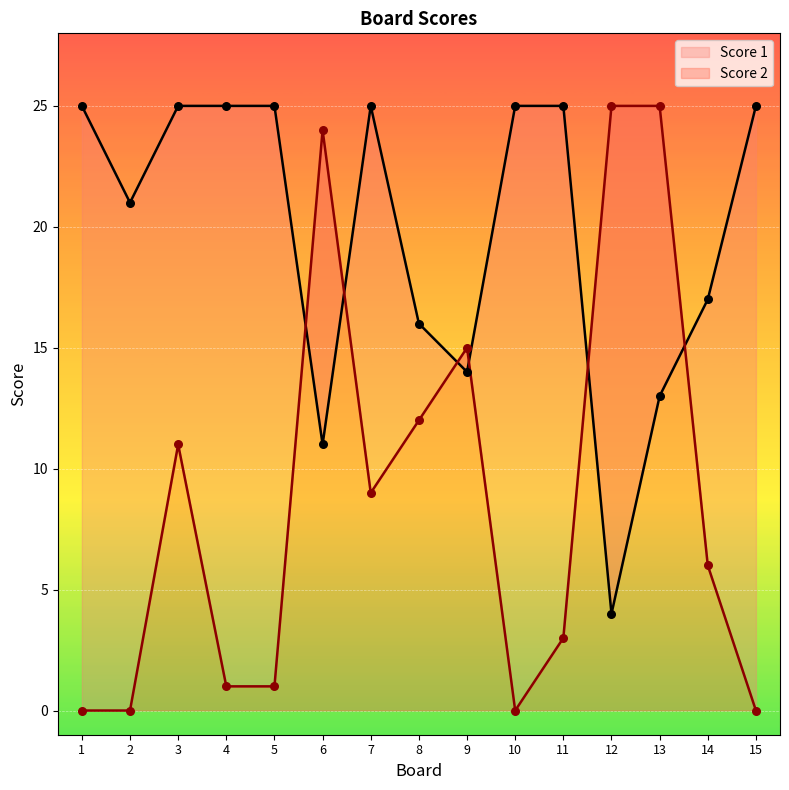

At which category is the sum across all series the highest?

13